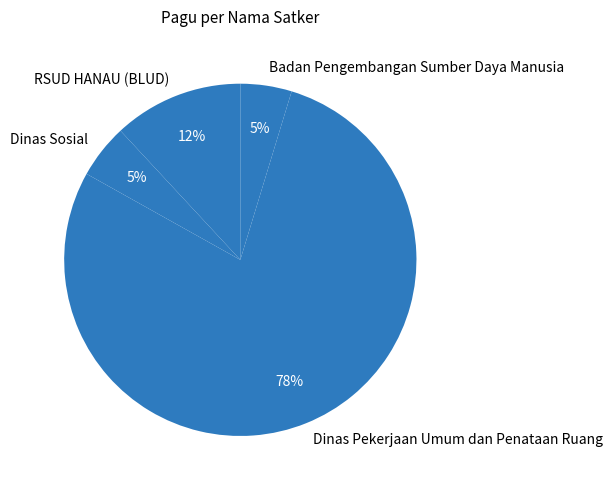

What is the largest slice in the pie chart?

Dinas Pekerjaan Umum dan Penataan Ruang